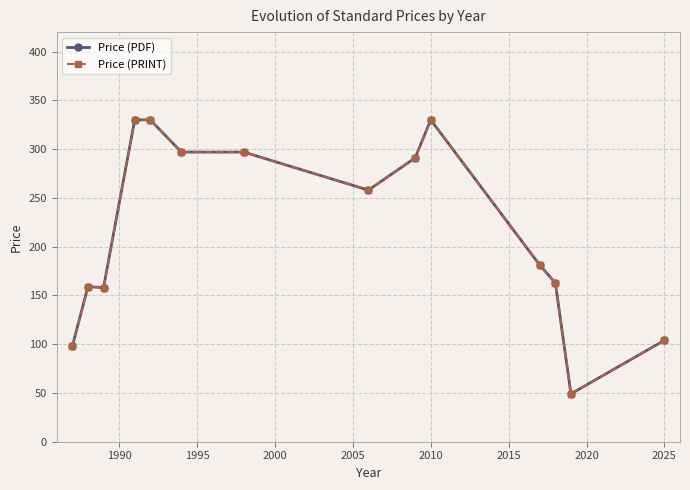

Is this an area chart (filled region under the line)?

No